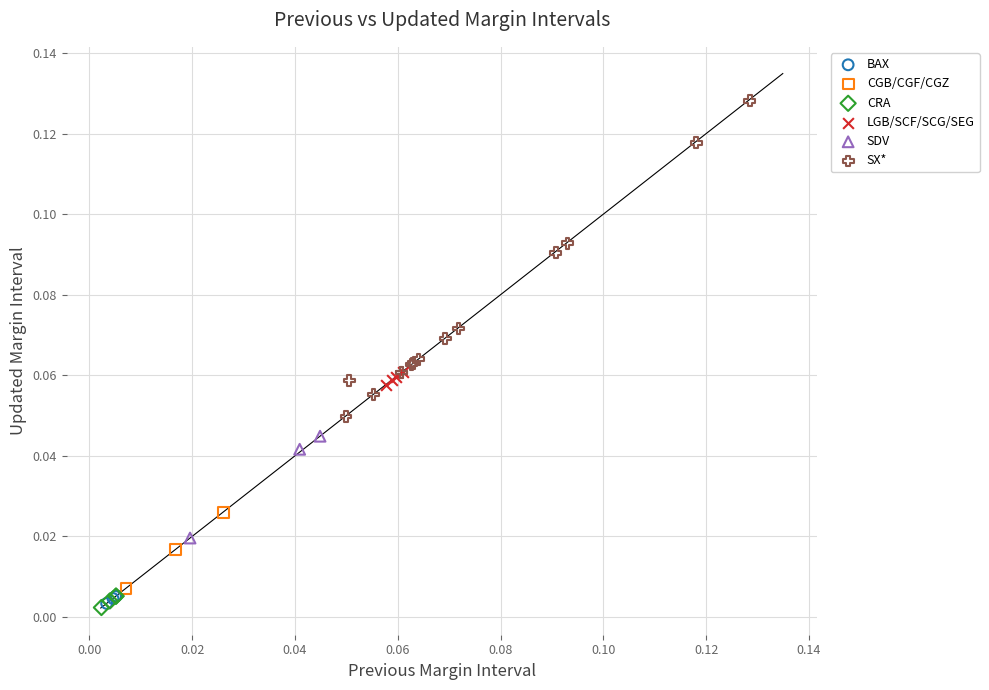

Which series has the largest Y range (max minus min)?

SX*